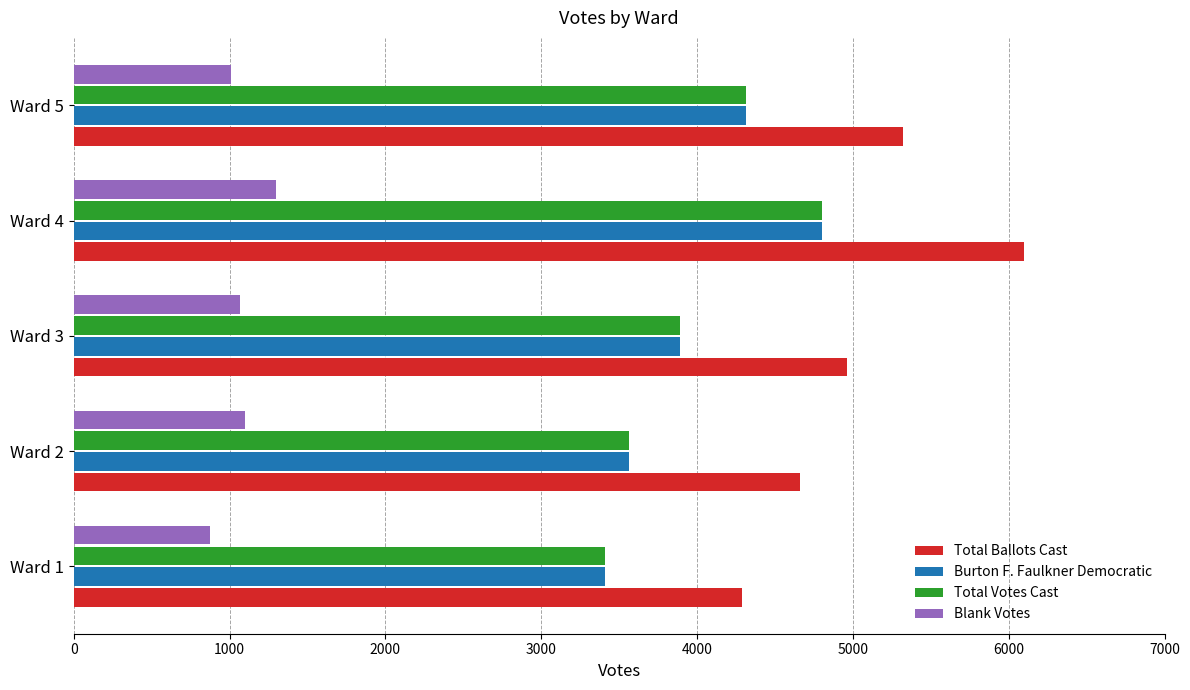

What are all the series names shown in the legend?

Total Ballots Cast, Burton F. Faulkner Democratic, Total Votes Cast, Blank Votes